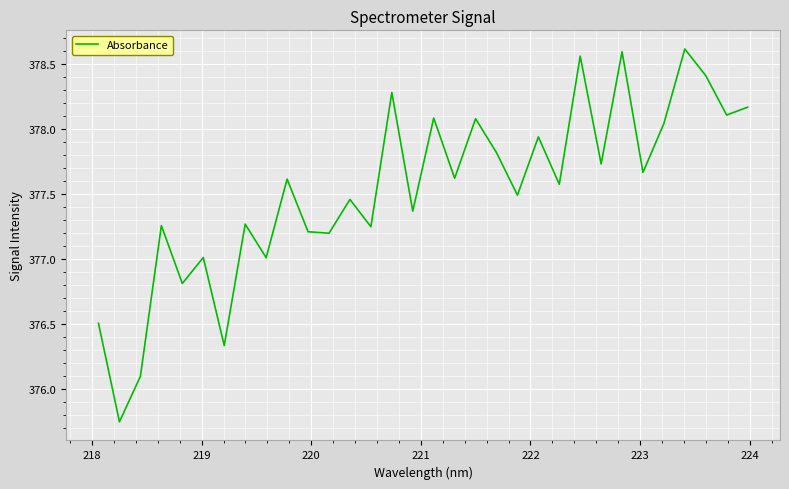

What is the difference between the maximum and minimum values?

2.9